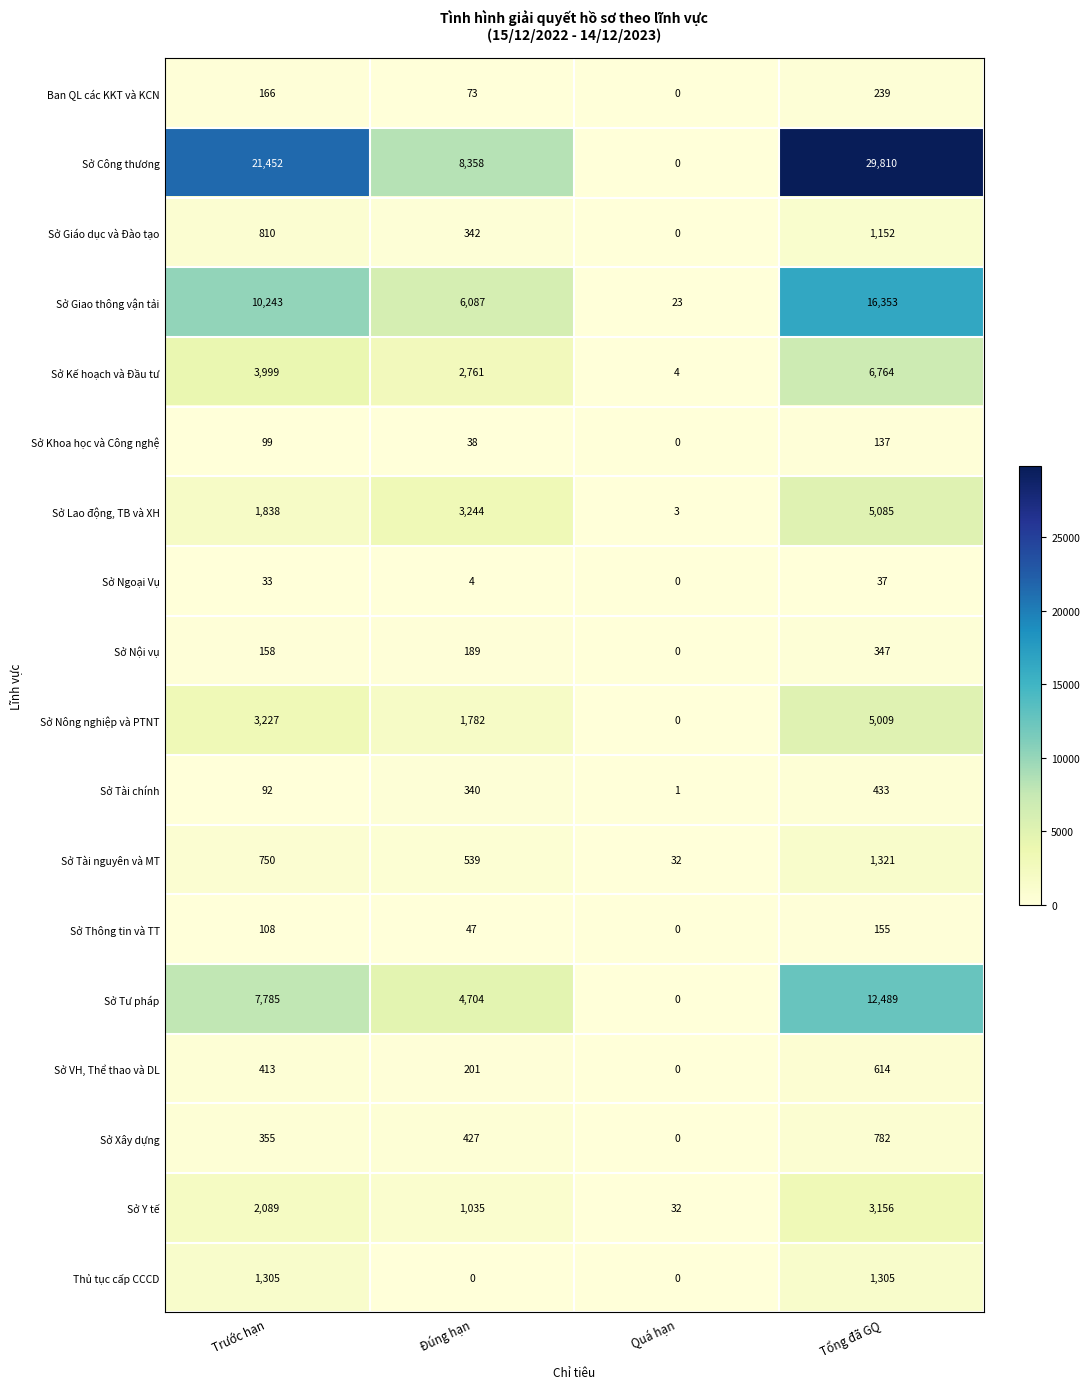

At which label is Sở Khoa học và Công nghệ closest to 68?

Đúng hạn